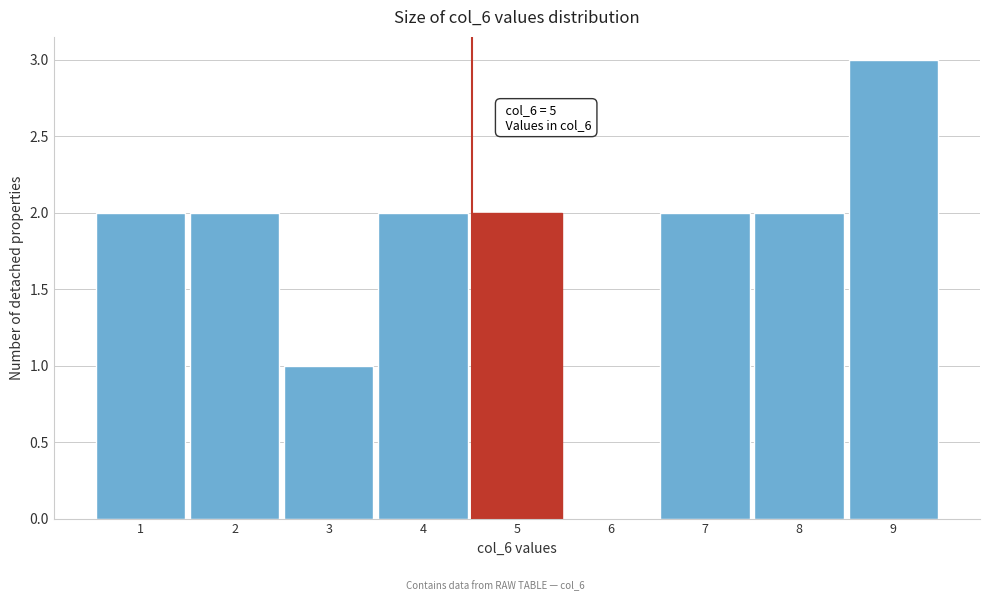

Reading left to right, list all the values displayed in this chart.

1=2	2=2	3=1	4=2	5=2	6=0	7=2	8=2	9=3